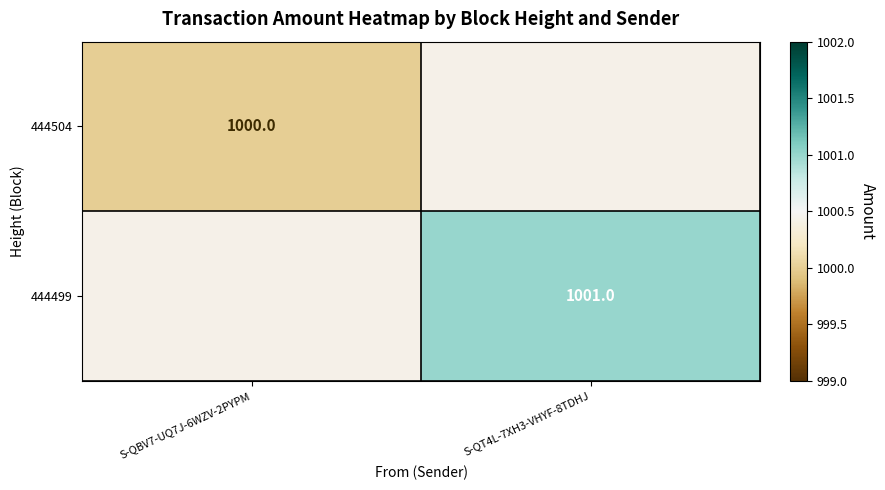

Which label corresponds to the smallest value in the chart?

S-QBV7-UQ7J-6WZV-2PYPM